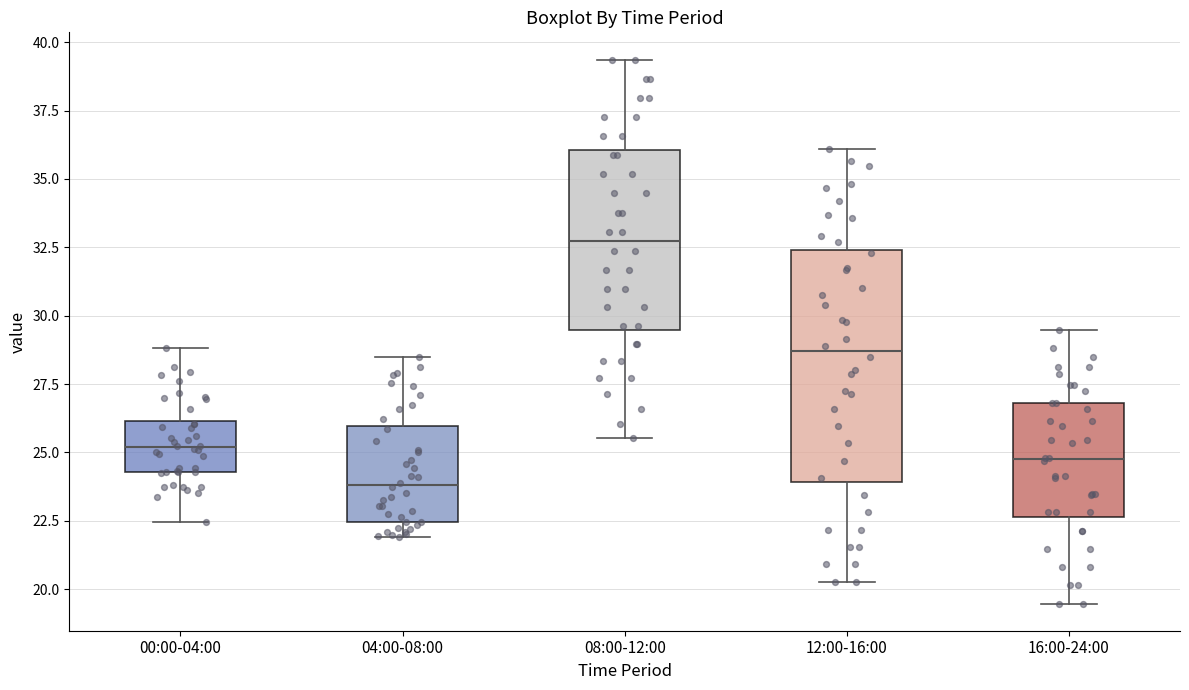

Which box has the highest median line?

08:00-12:00